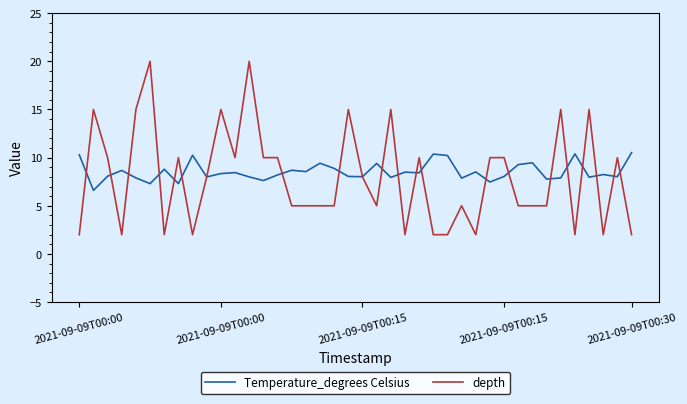

List the series in order of their overall mean, lowest first.

depth, Temperature_degrees Celsius